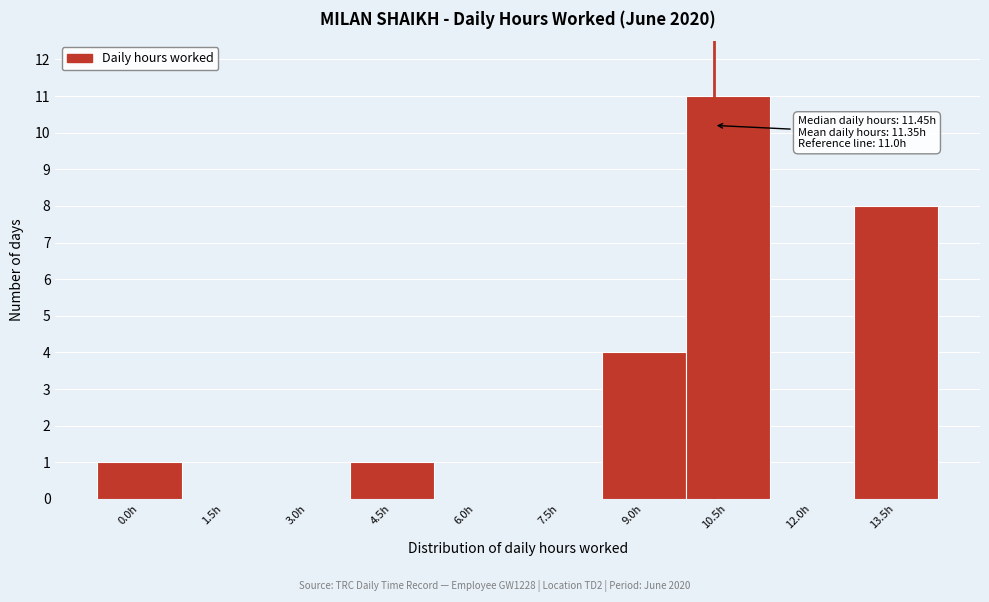

Reading left to right, list all the values displayed in this chart.

0.0h=1	1.5h=0	3.0h=0	4.5h=1	6.0h=0	7.5h=0	9.0h=4	10.5h=11	12.0h=0	13.5h=8